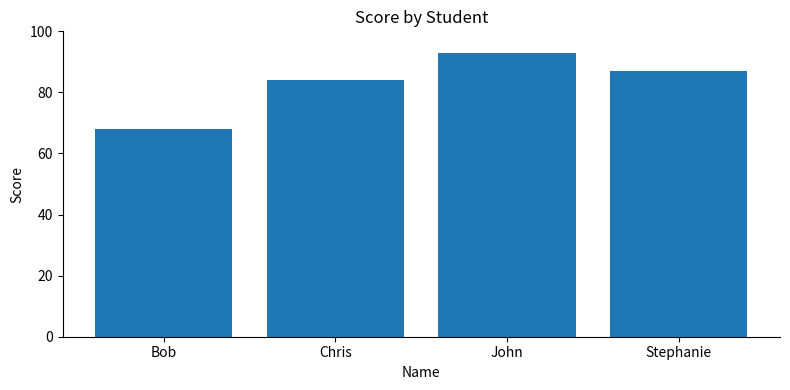

What is the sum of the values at Bob and Chris?

152